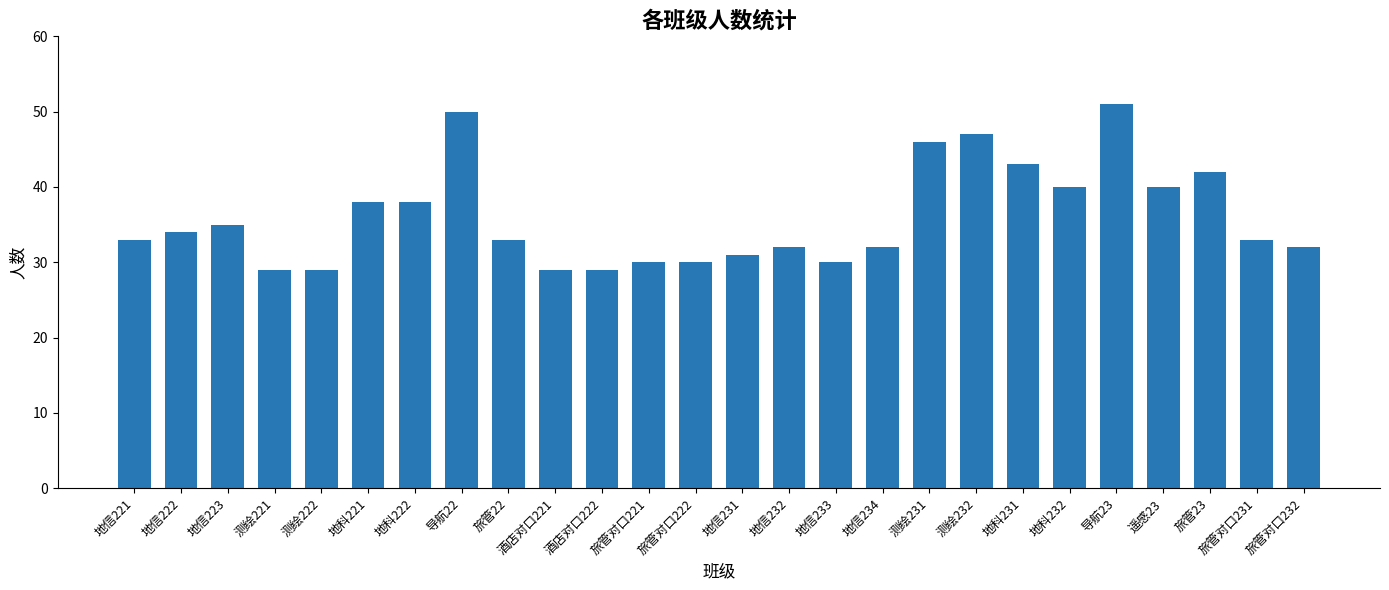

Reading left to right, extract all data points from this chart.

地信221=33	地信222=34	地信223=35	测绘221=29	测绘222=29	地科221=38	地科222=38	导航22=50	旅管22=33	酒店对口221=29	酒店对口222=29	旅管对口221=30	旅管对口222=30	地信231=31	地信232=32	地信233=30	地信234=32	测绘231=46	测绘232=47	地科231=43	地科232=40	导航23=51	遥感23=40	旅管23=42	旅管对口231=33	旅管对口232=32